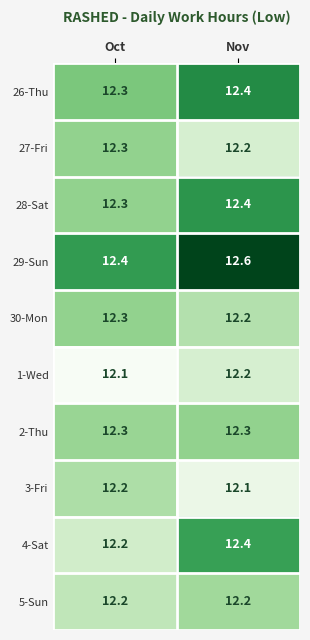

List the labels in order of 27-Fri value, largest first.

Oct, Nov